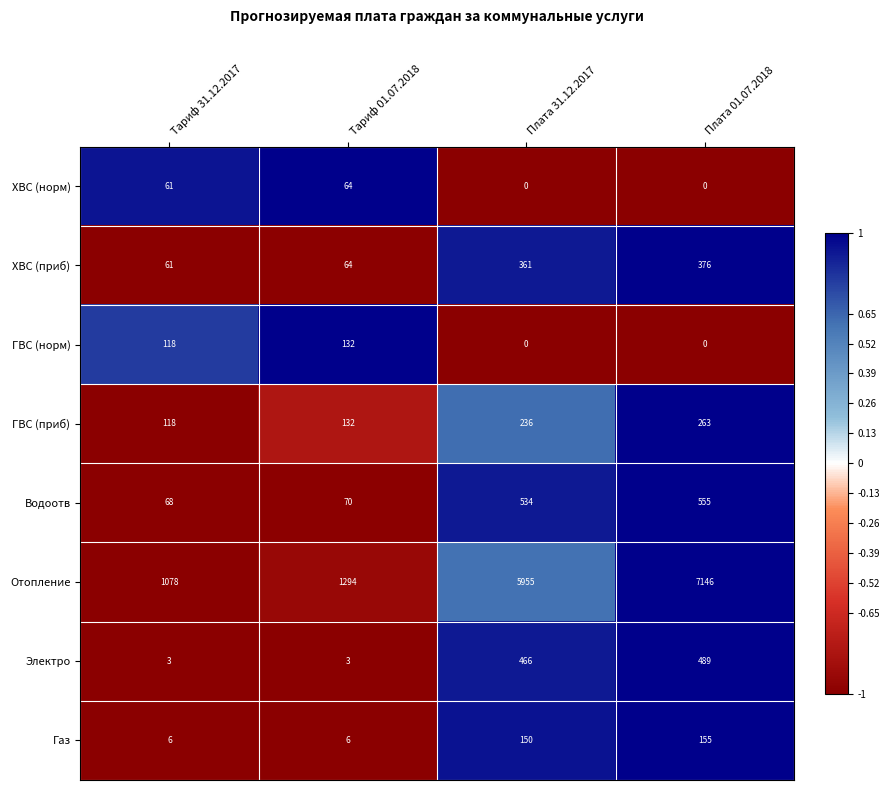

At which label does ХВС (норм) reach its peak?

Тариф 01.07.2018